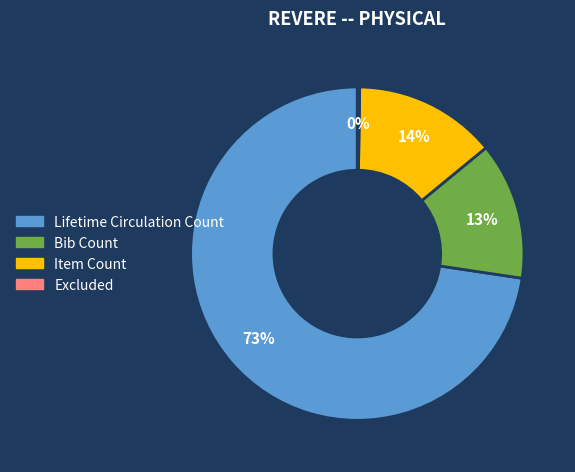

Between Lifetime Circulation Count and Bib Count, which is larger?

Lifetime Circulation Count